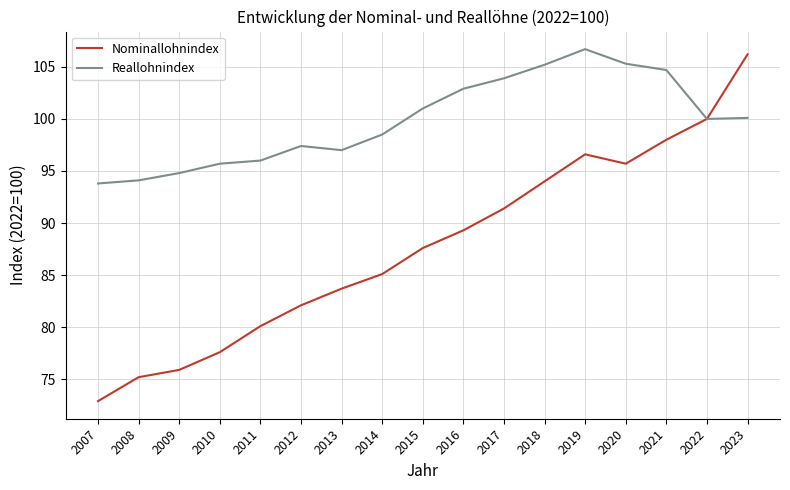

What is the difference between the highest and lowest values at 2008?

18.9